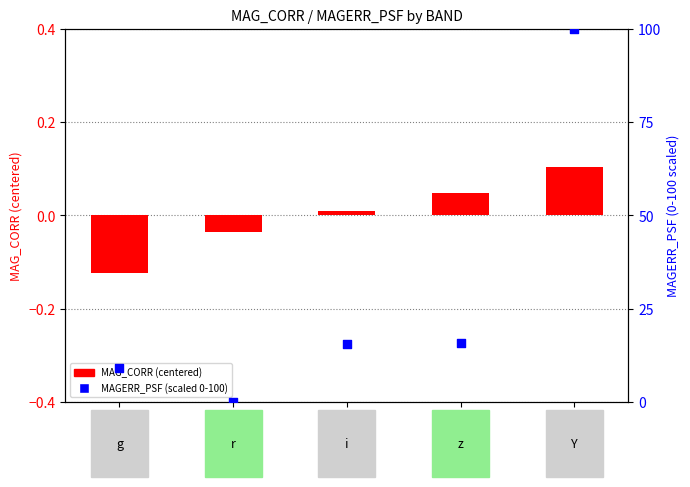

Which series reaches the minimum Y coordinate?

MAG_CORR (centered)